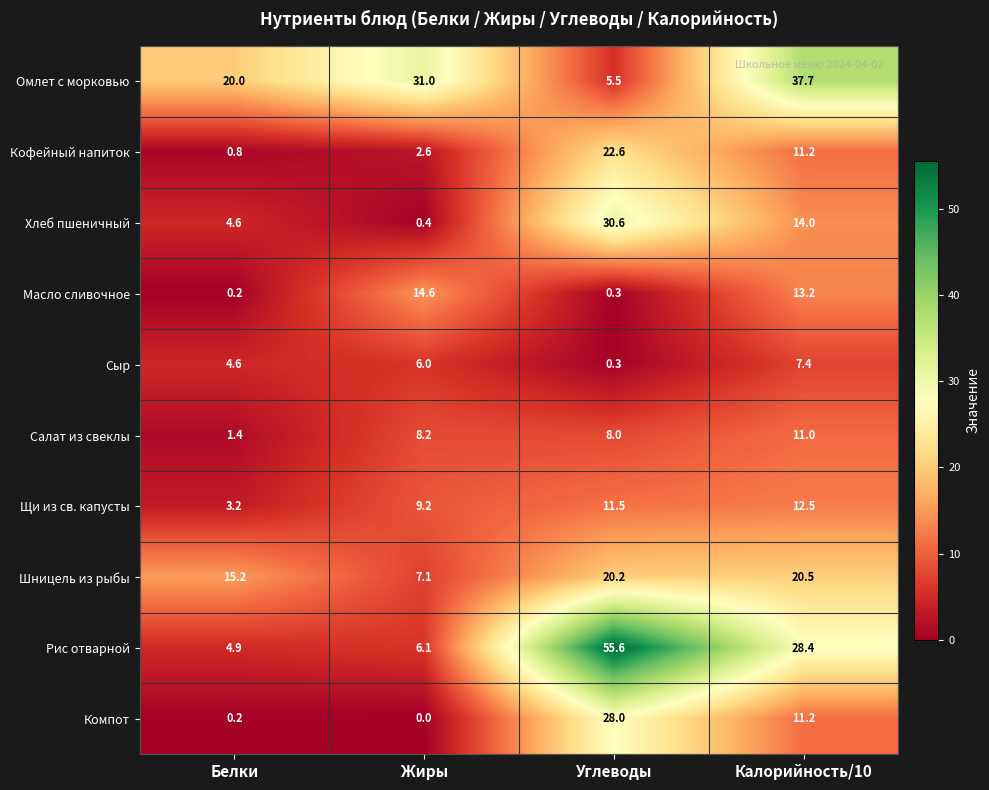

What is the difference between the second highest and second lowest values in the Омлет с морковью series?

11.0